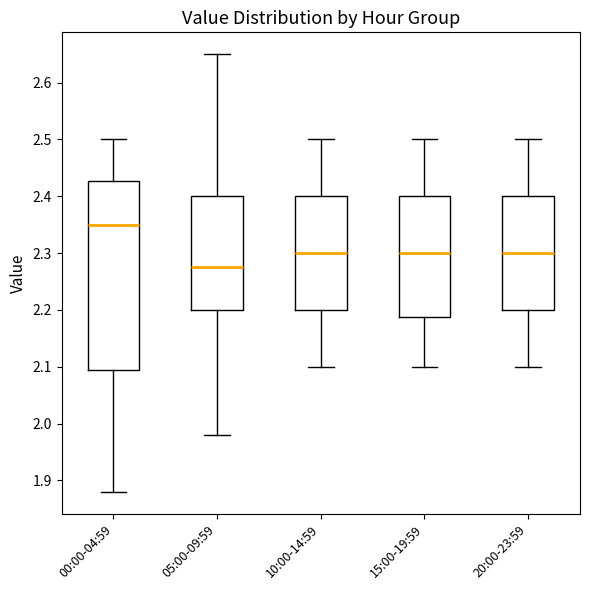

Where is the upper edge of the box for 15:00-19:59 on the y-axis? The values are not printed on the chart, so give them approximately, as read against the axis.

2.40